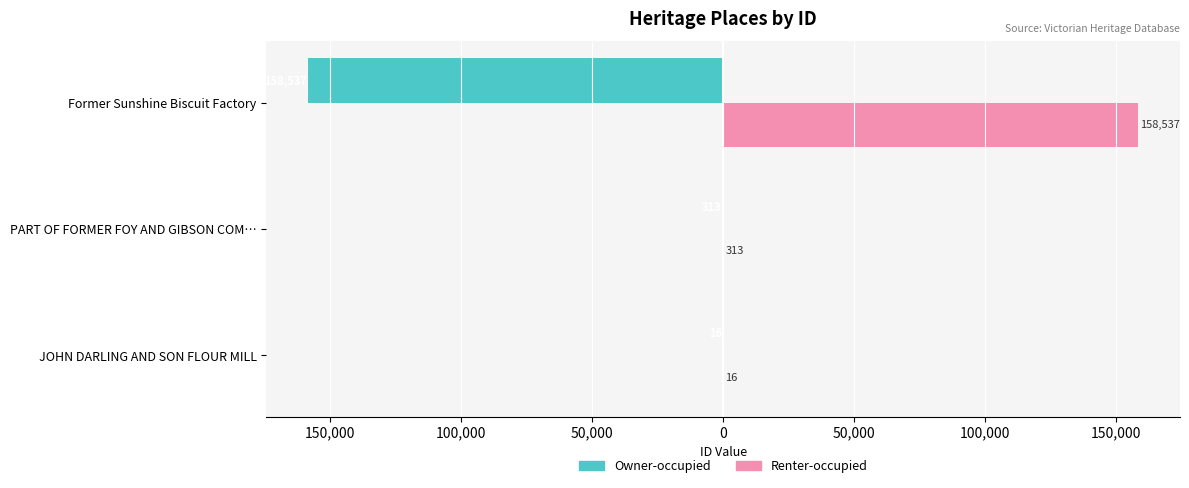

What are all the series names shown in the legend?

Owner-occupied, Renter-occupied